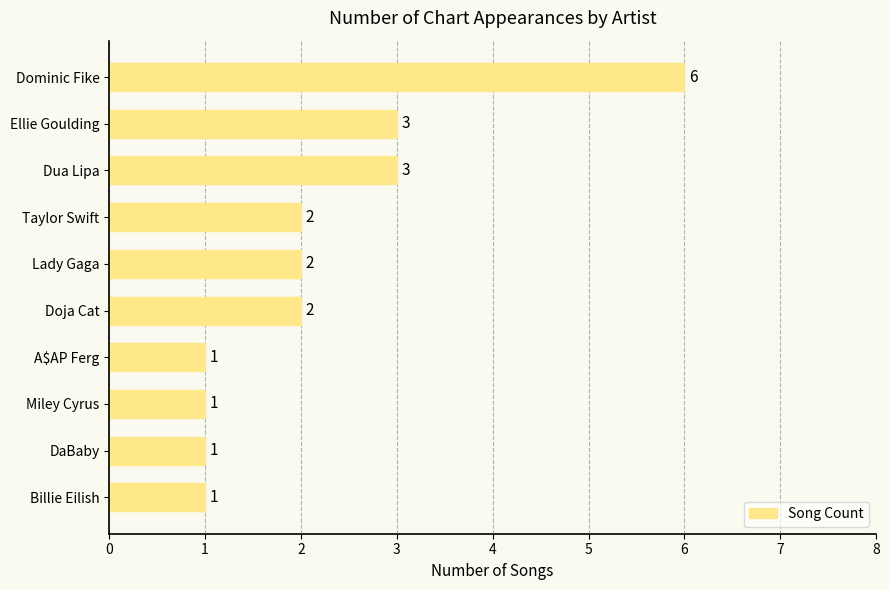

What is the difference between the maximum and minimum values?

5